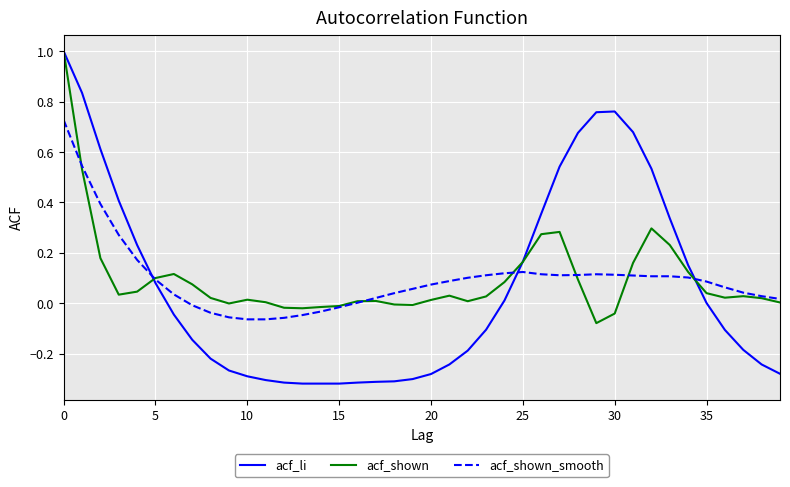

What is the greatest value displayed?

1.0